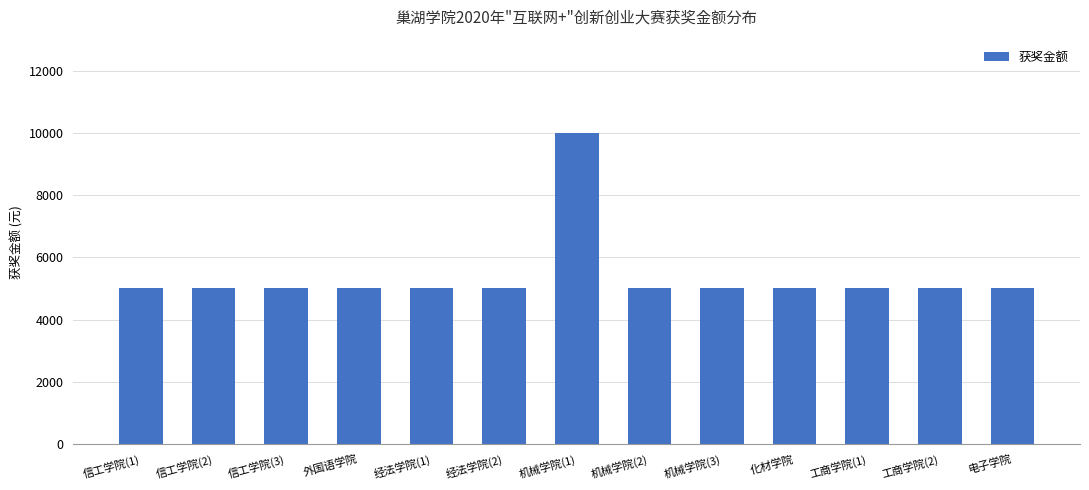

Which category has the highest value across all series?

机械学院(1)